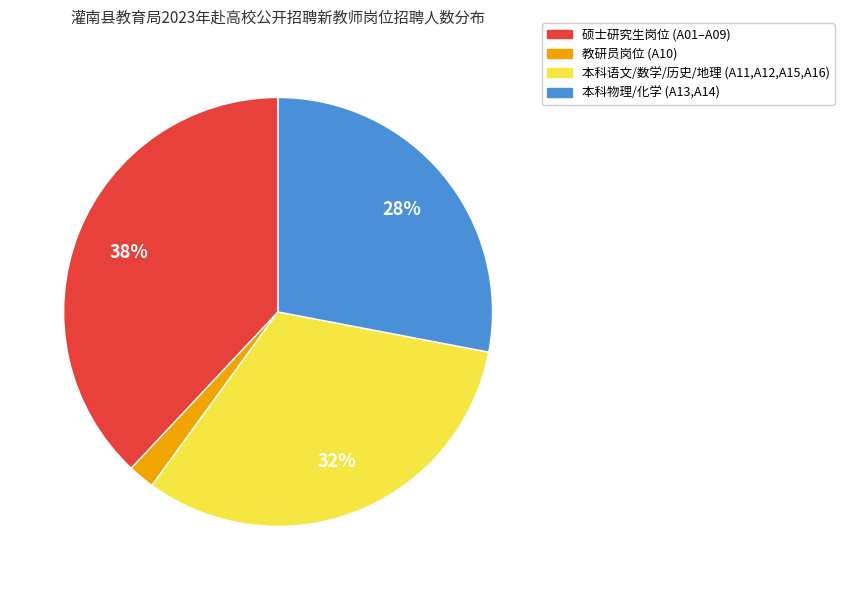

To the nearest percent, what is the average slice percentage?

25%